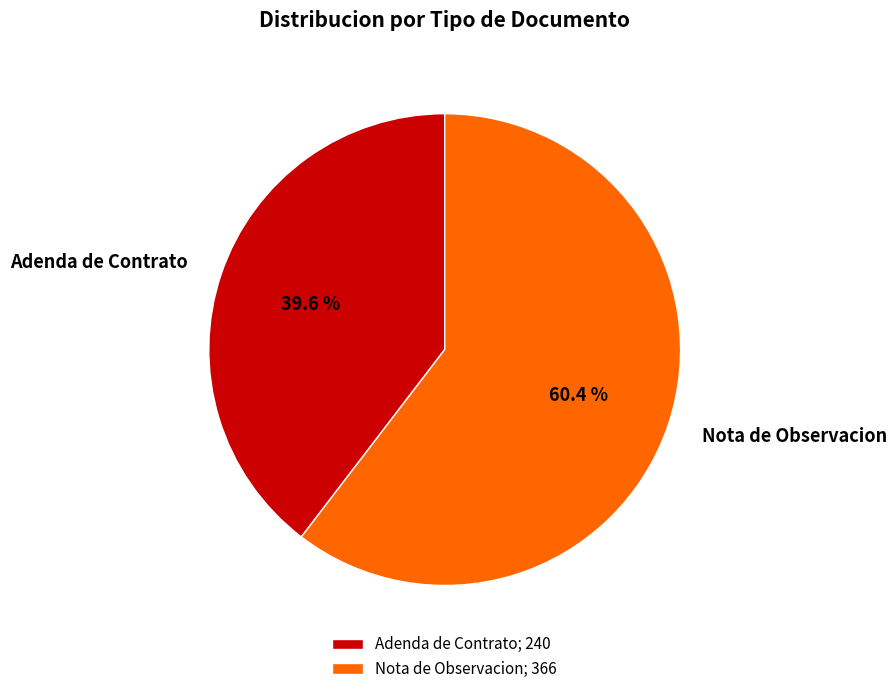

What portion of the pie excludes Nota de Observacion?

39.6%